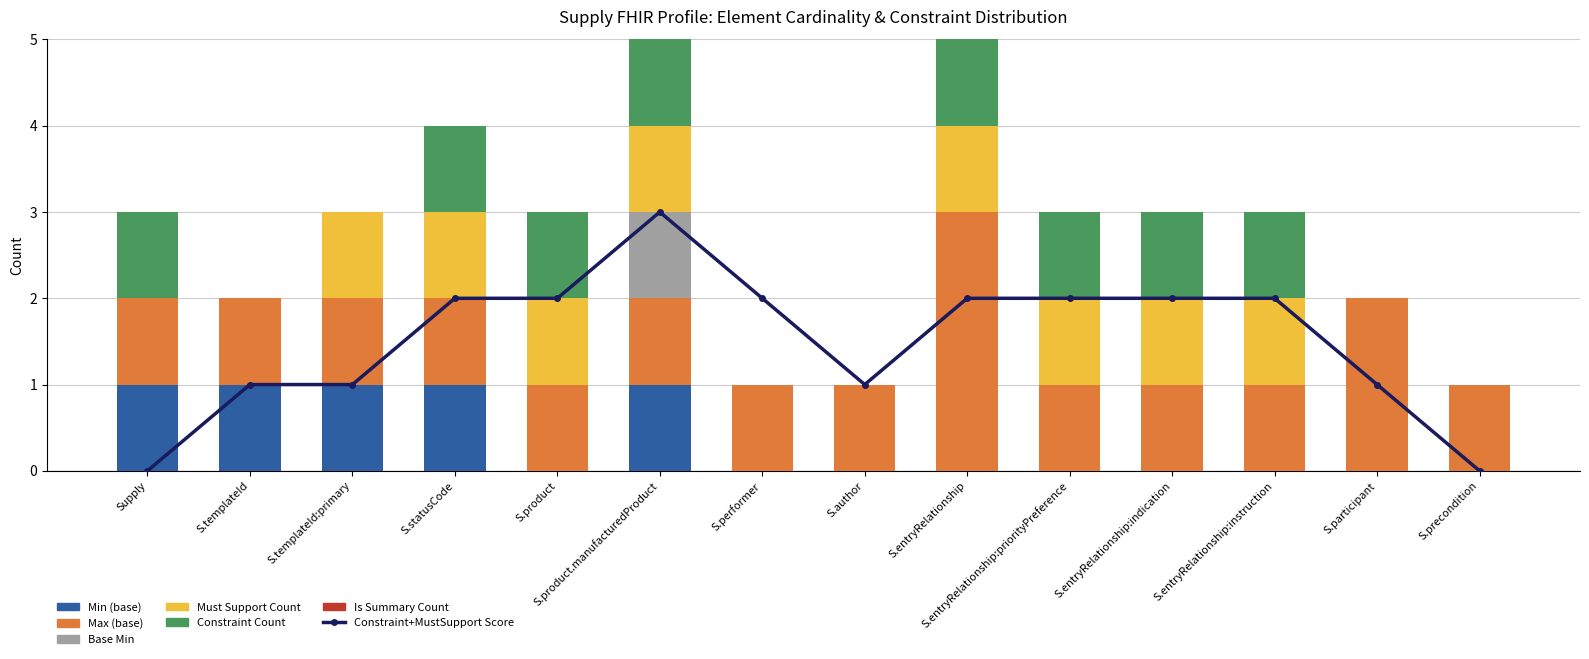

What is the spread (max minus min) of values at S.precondition?

1